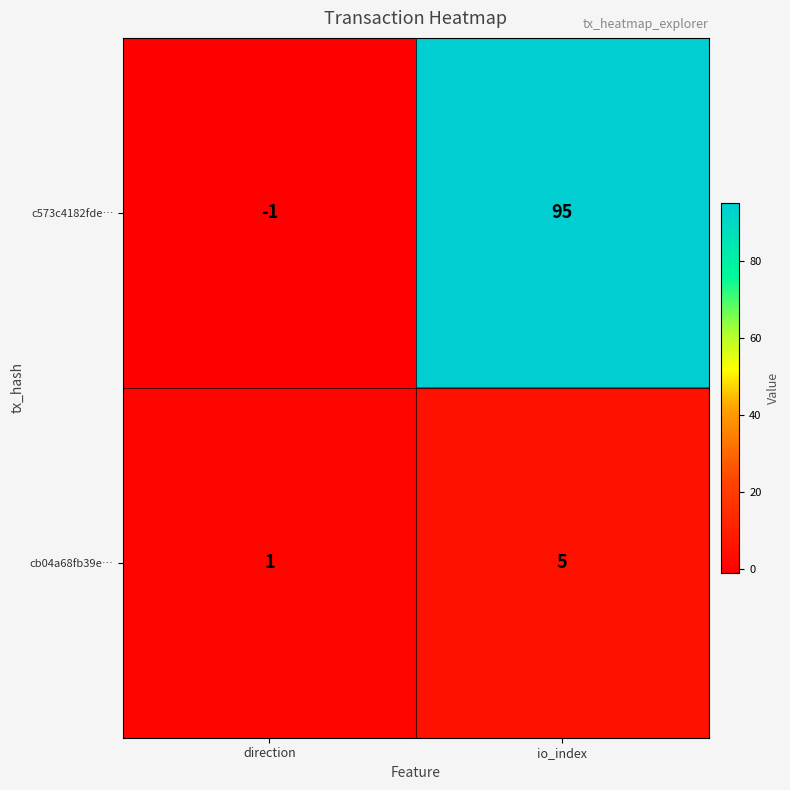

Rank the series by their average value, from lowest to highest.

cb04a68fb39e…, c573c4182fde…